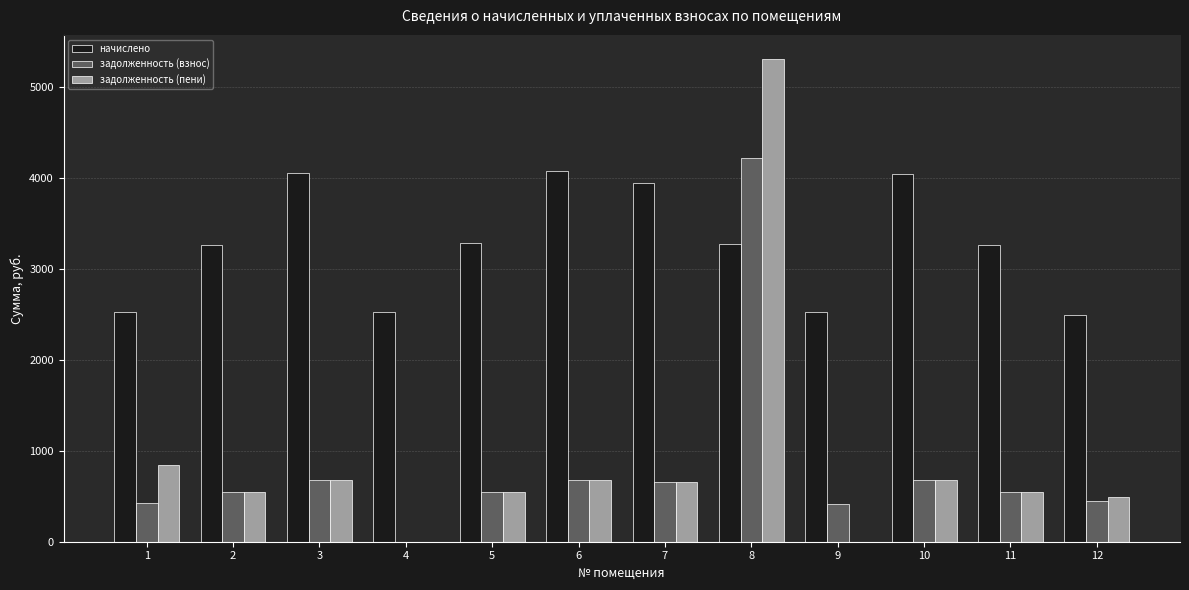

Does the chart contain stacked bars?

No